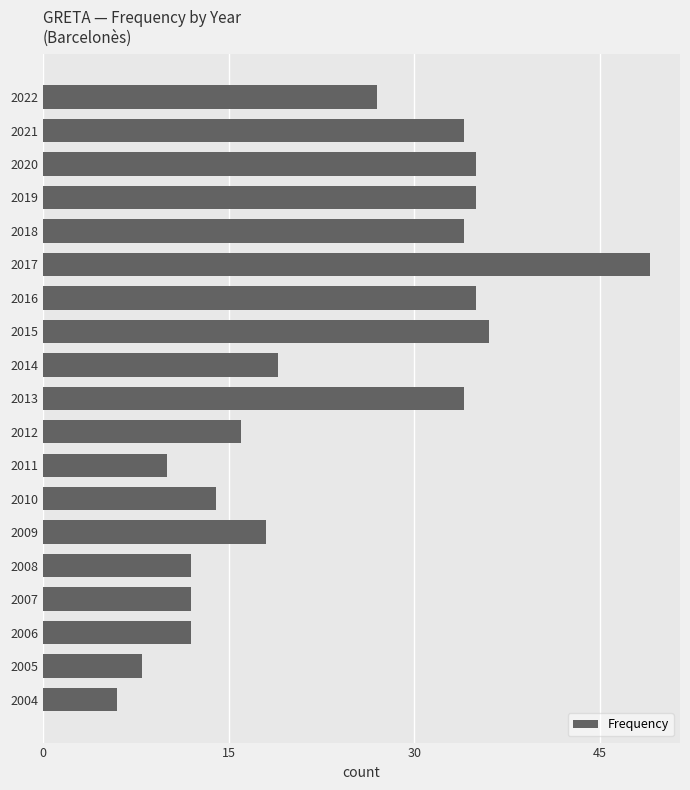

Is it true that the value at 2009 is 32?

False